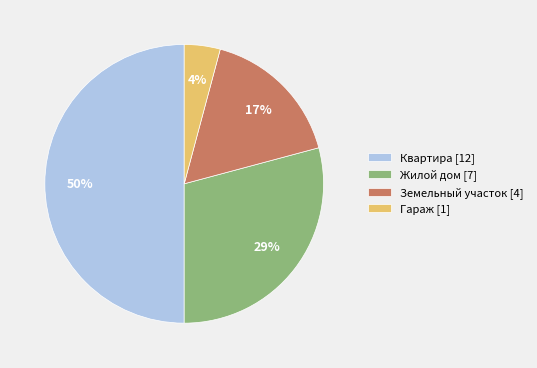

What is the smallest slice in the pie chart?

Гараж